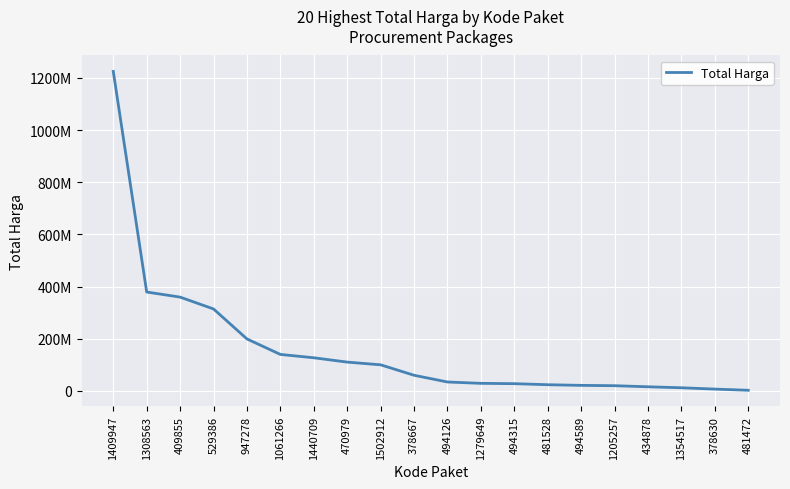

List the labels in order of value, largest first.

1409947, 1308563, 409855, 529386, 947278, 1061266, 1440709, 470979, 1502912, 378667, 494126, 1279649, 494315, 481528, 494589, 1205257, 434878, 1354517, 378630, 481472